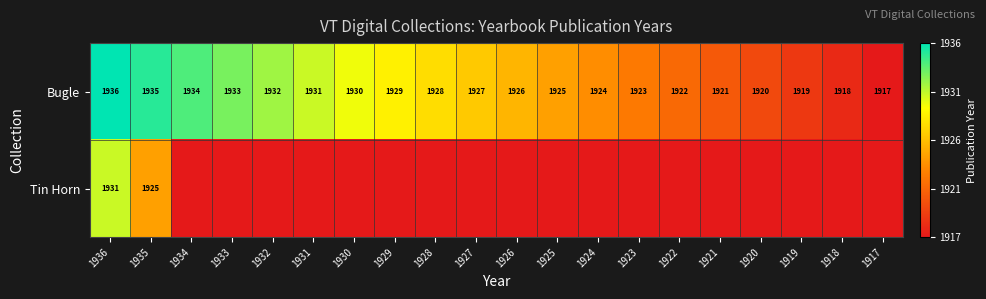

How many data points in Bugle are less than 1927?

10